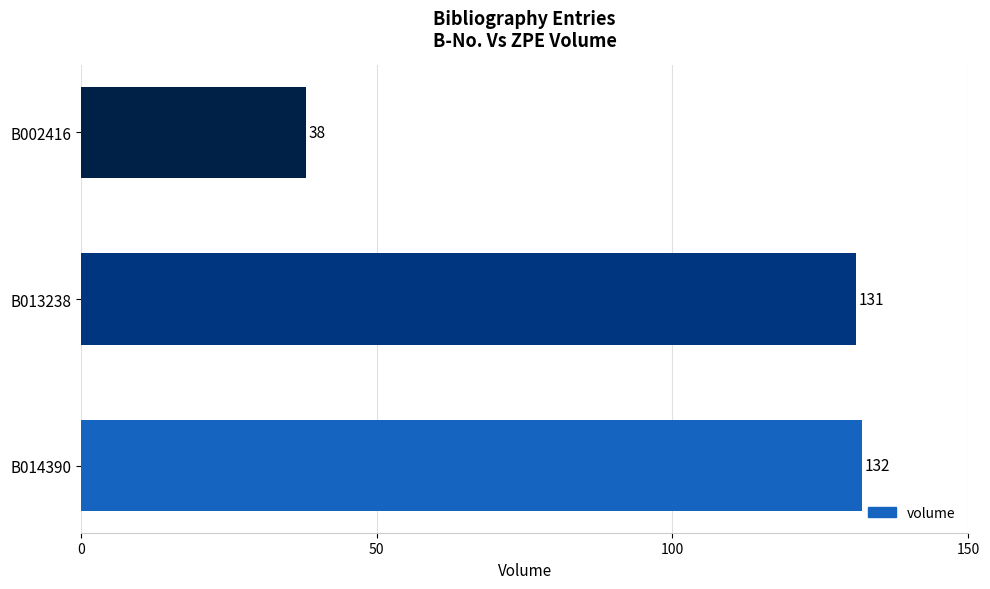

Rank the categories by value from lowest to highest.

B002416, B013238, B014390